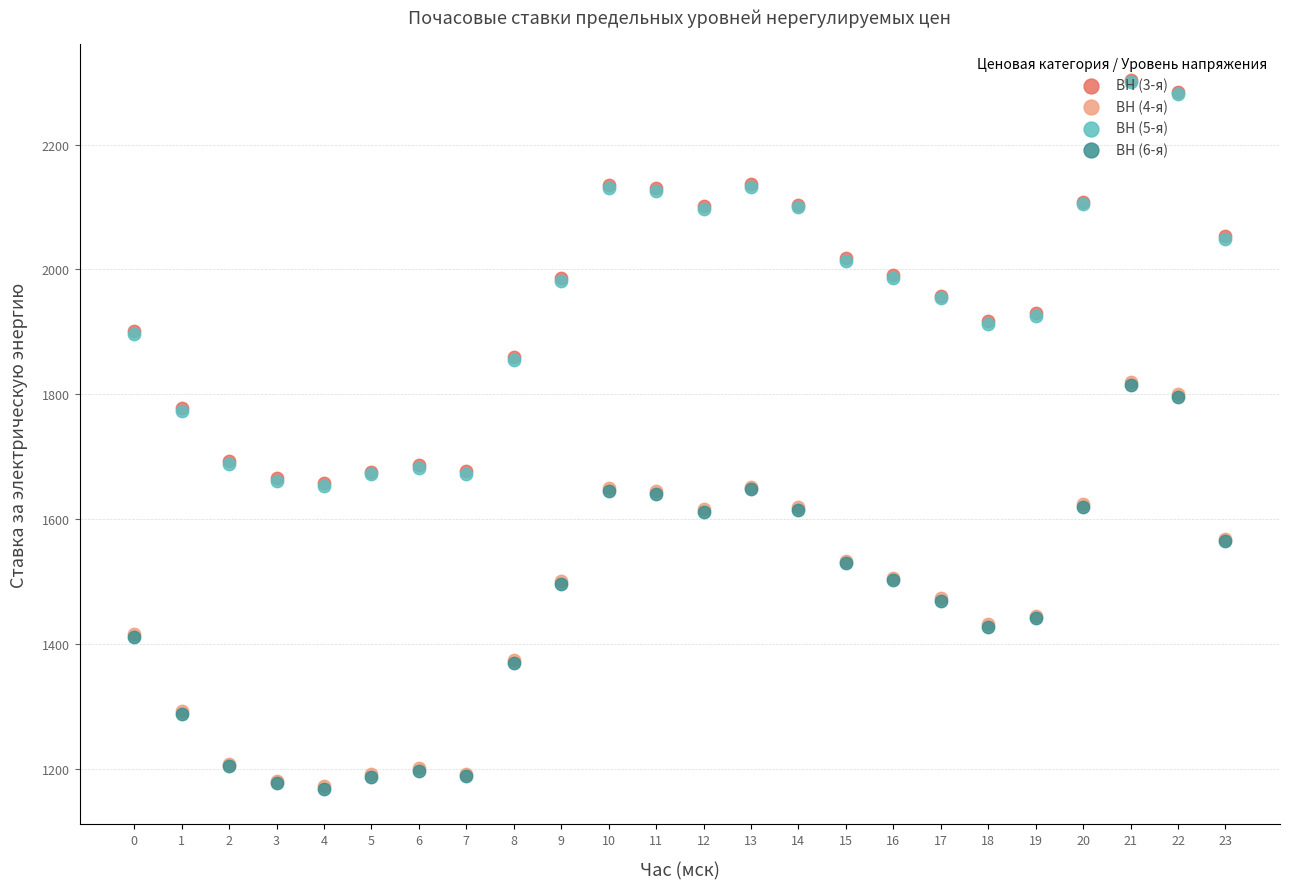

At how many categories does at least one series exceed 1971?

12